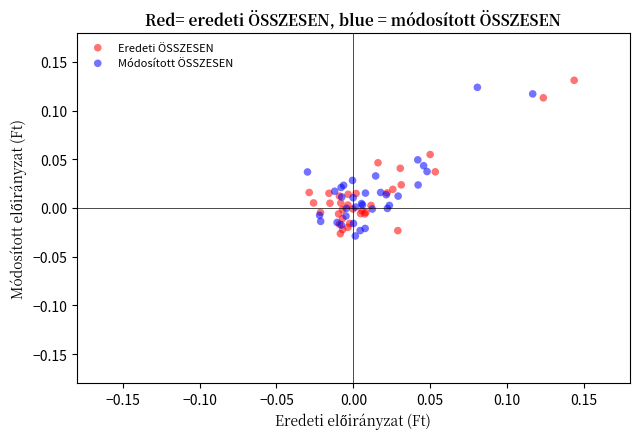

What are all the series names shown in the legend?

Eredeti ÖSSZESEN, Módosított ÖSSZESEN